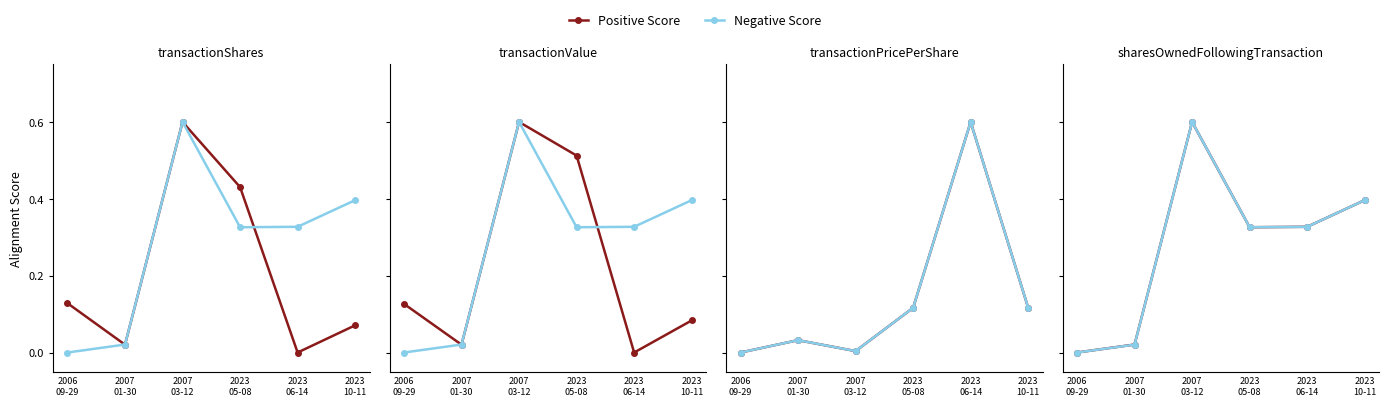

True or false: Positive Score and Negative Score cross at least once.

False